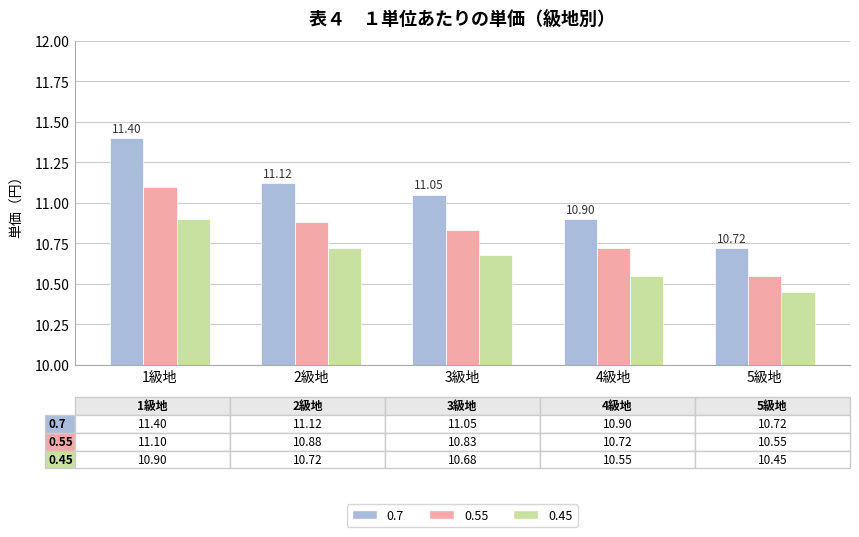

List the series in order of their overall mean, lowest first.

0.45, 0.55, 0.7